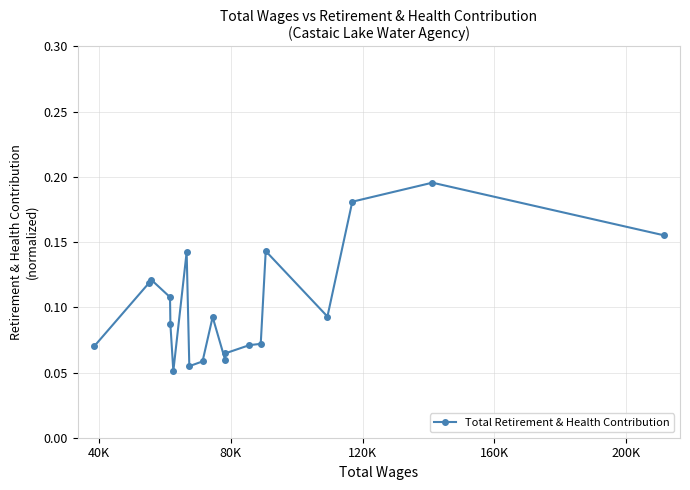

True or false: the data has more than 0 interior local peaks.

True